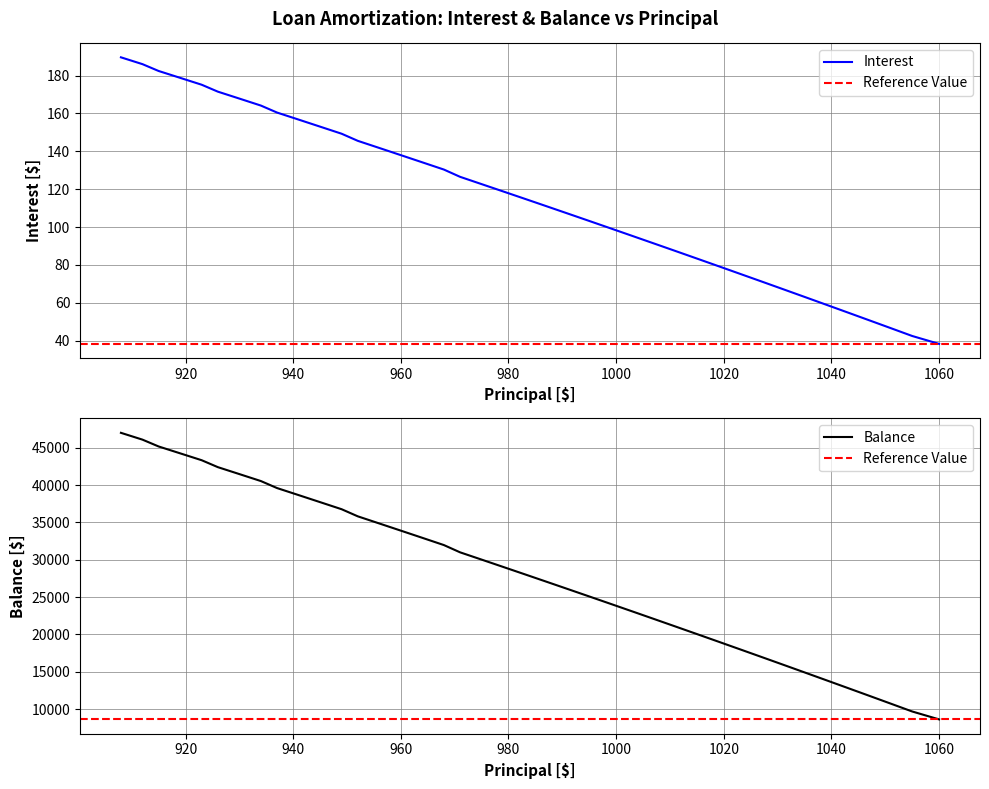

Which series has the largest total across all categories?

Balance